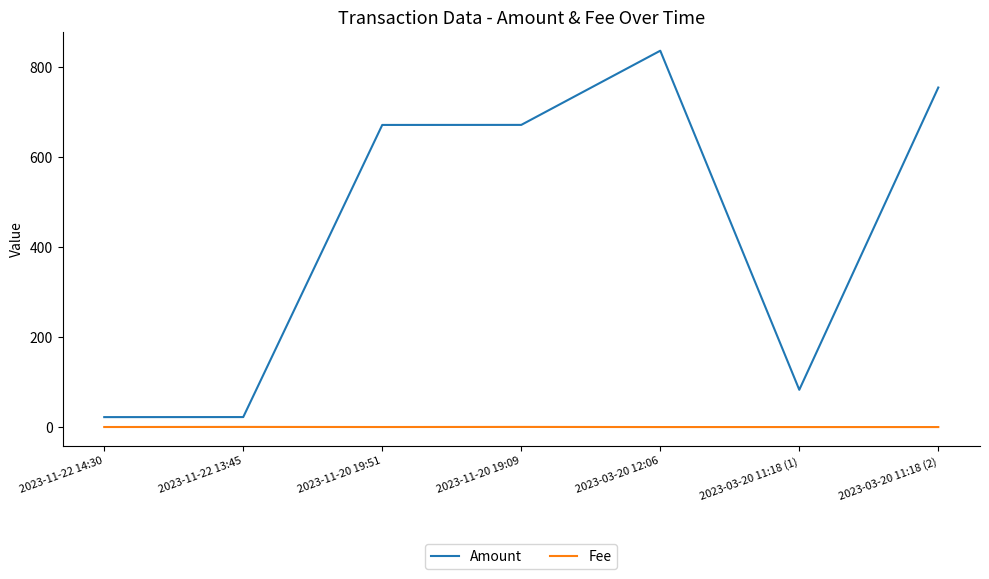

True or false: Fee and Amount cross at least once.

False